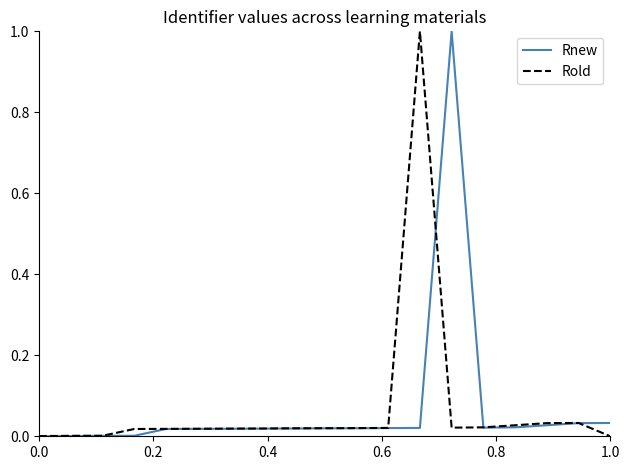

What is the maximum value shown in the chart?

1.0